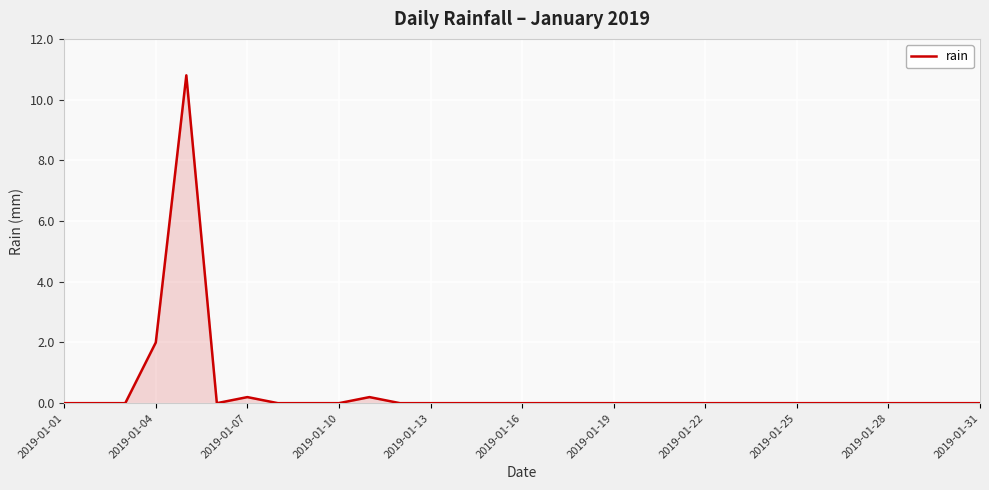

What is the sum of all values?

13.2